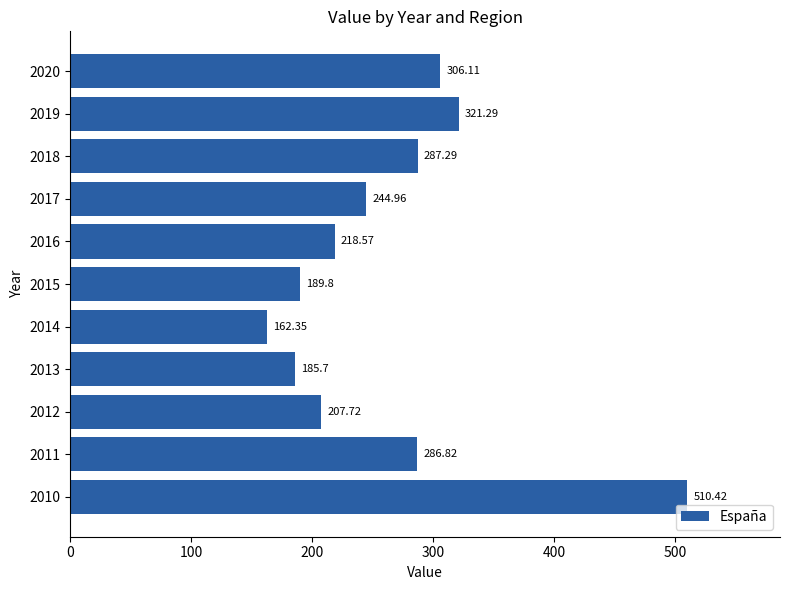

What is the average value?

265.5